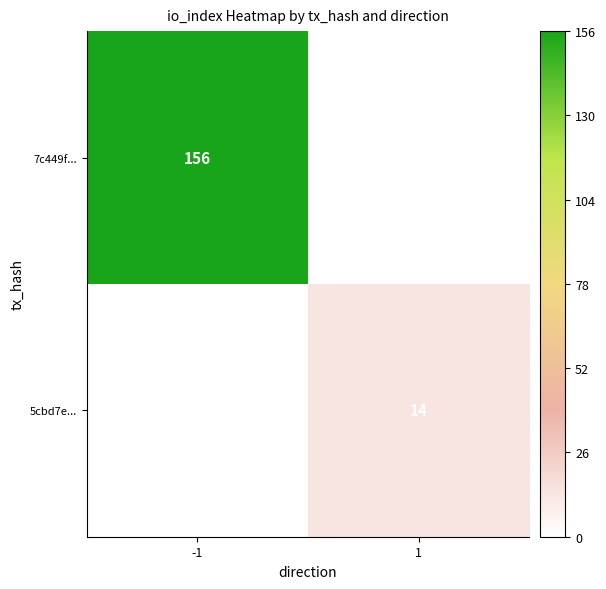

The value of 5cbd7e... at 1 is 14. True or false?

True